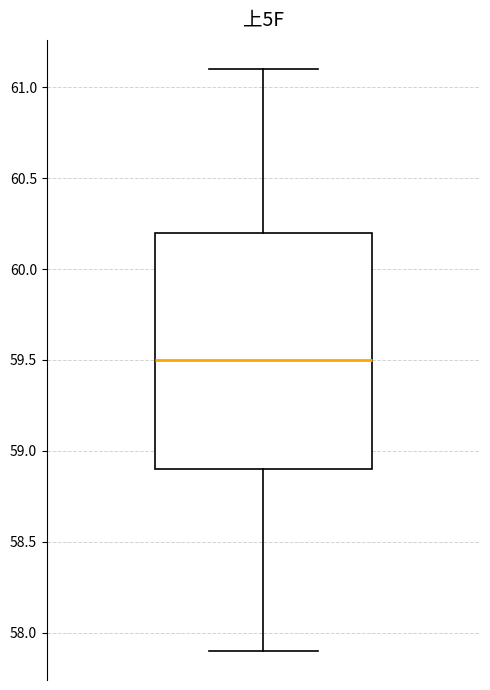

Transcribe this box plot: give where the median line is, the range the box spans, and where the two whiskers end, as read against the y-axis. The values are not printed on the chart, so give them approximately, as read against the axis.

median 59.5, box 58.9 to 60.2, whiskers 57.9 to 61.1